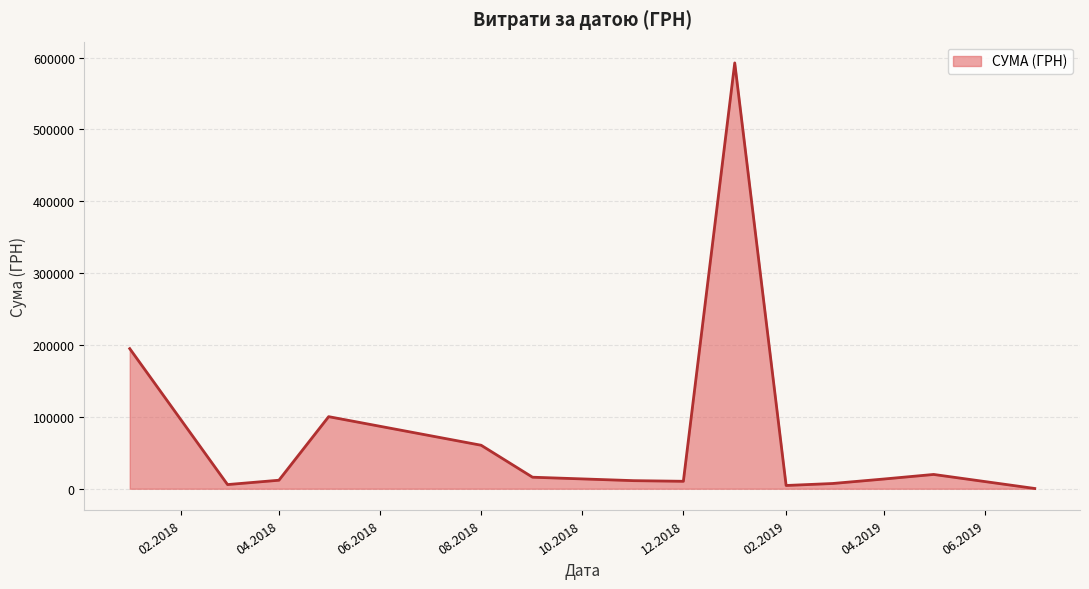

What is the greatest value displayed?

592556.2